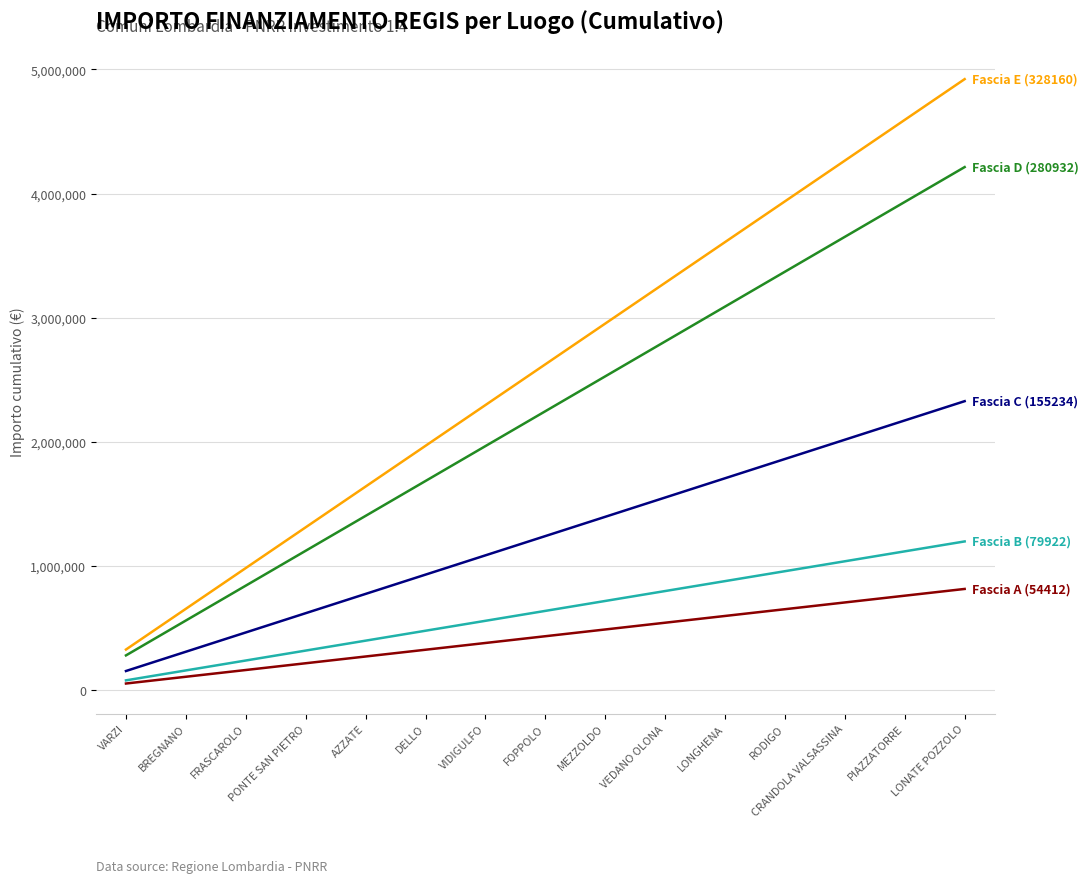

What is the total value across all series at LONGHENA?

9885260